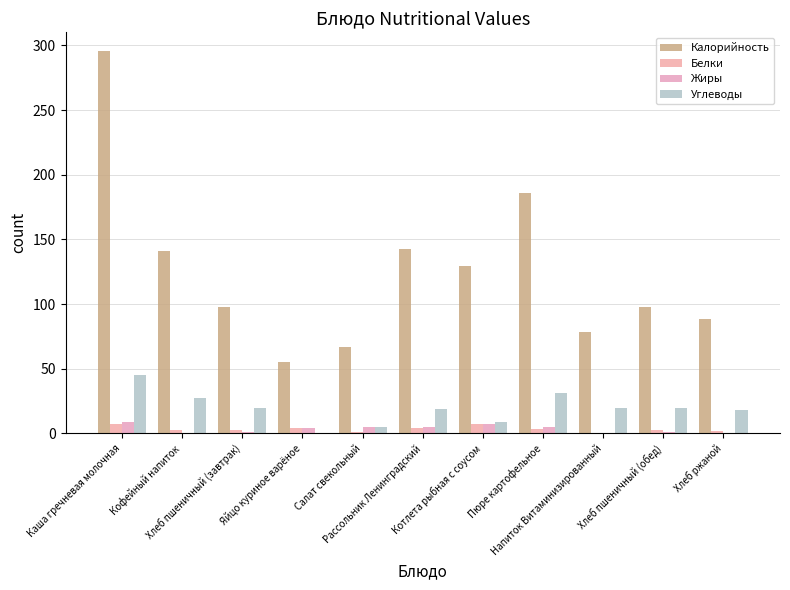

Read the Углеводы value at Салат свекольный.

5.0